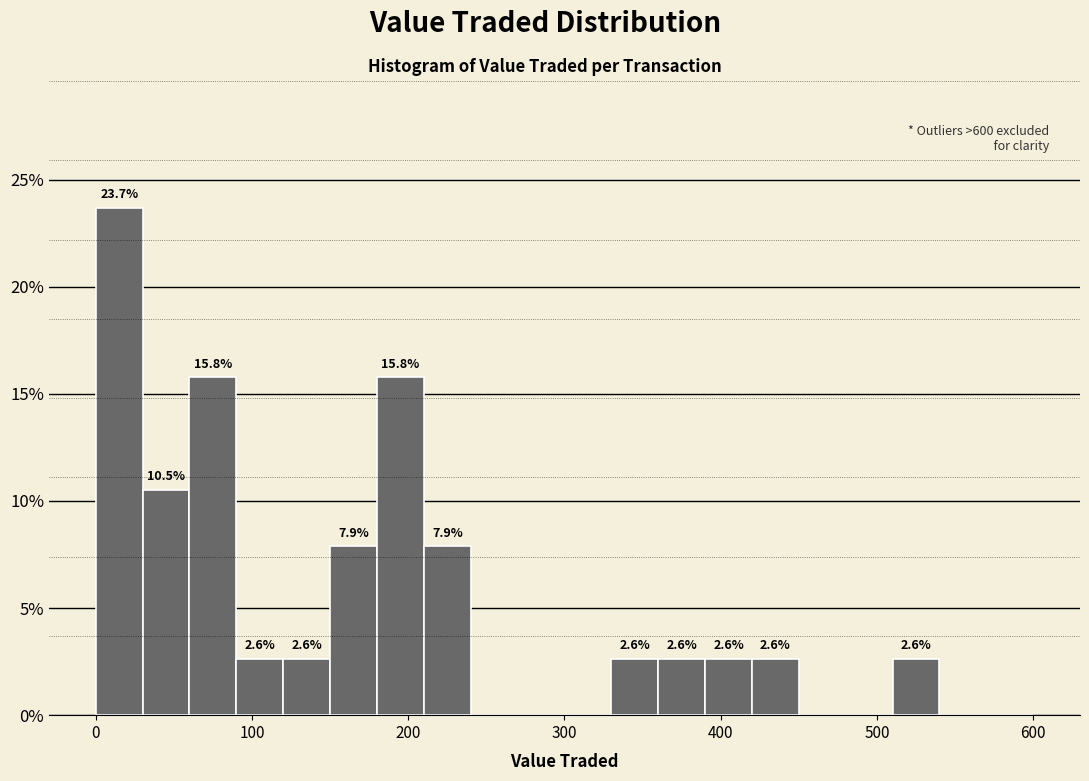

Around what value on the x-axis is the tallest bar? Give the approximate position of its centre, as read against the axis.

20